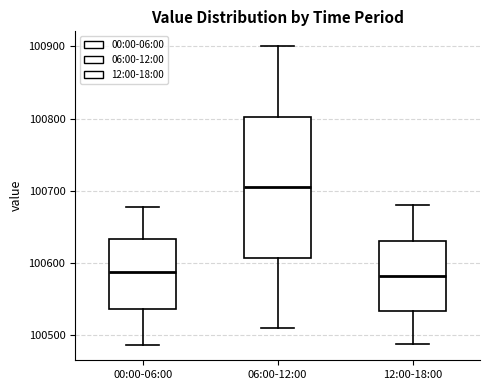

Where does the upper whisker of the box for 00:00-06:00 end on the y-axis? The values are not printed on the chart, so give them approximately, as read against the axis.

100680